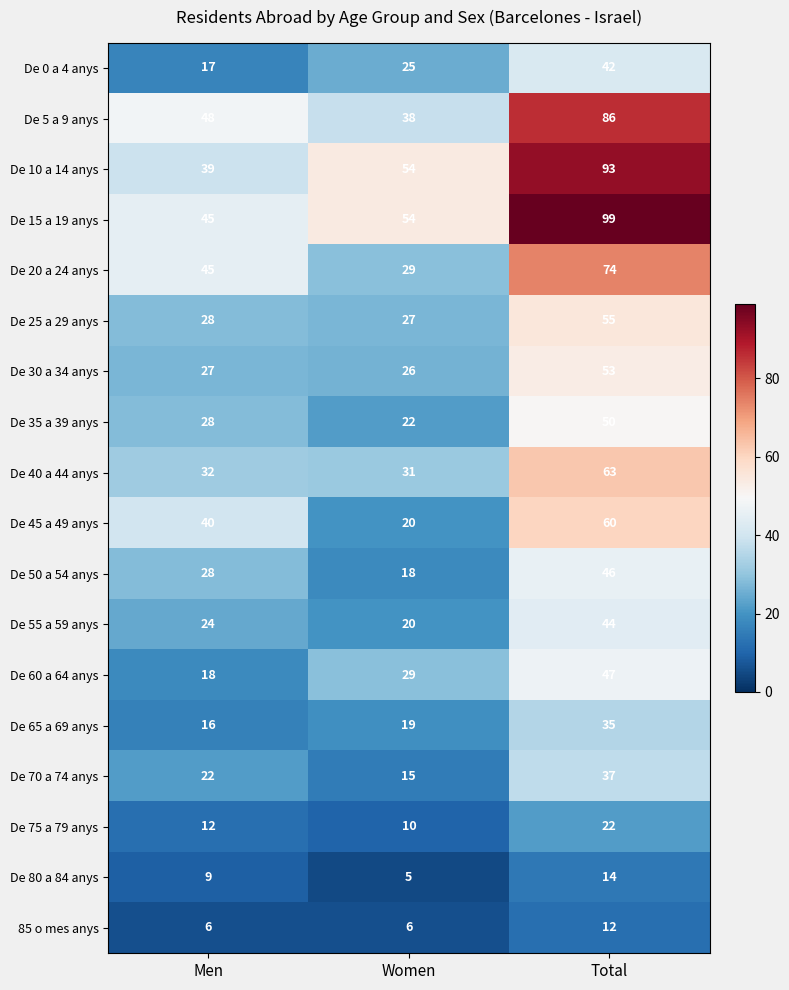

How many data points does each series have?

3